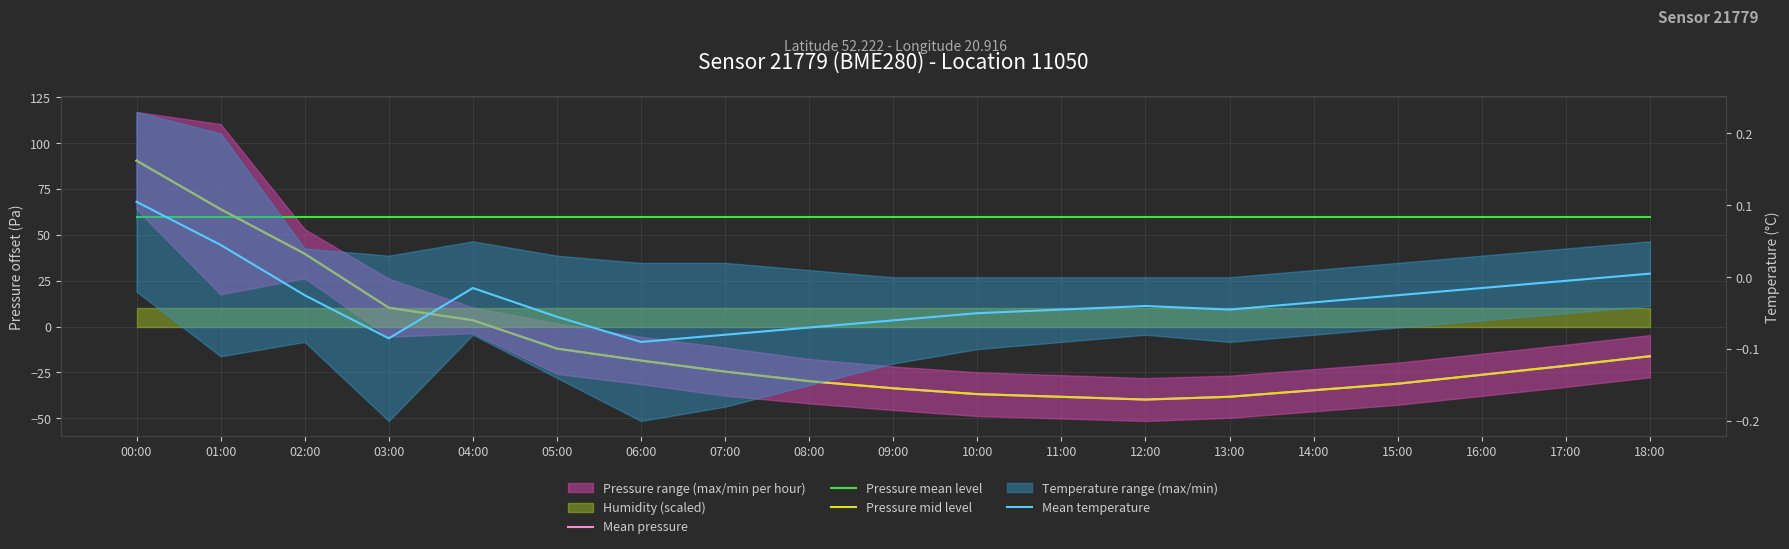

How many data points in Mean temperature are less than 0?

16